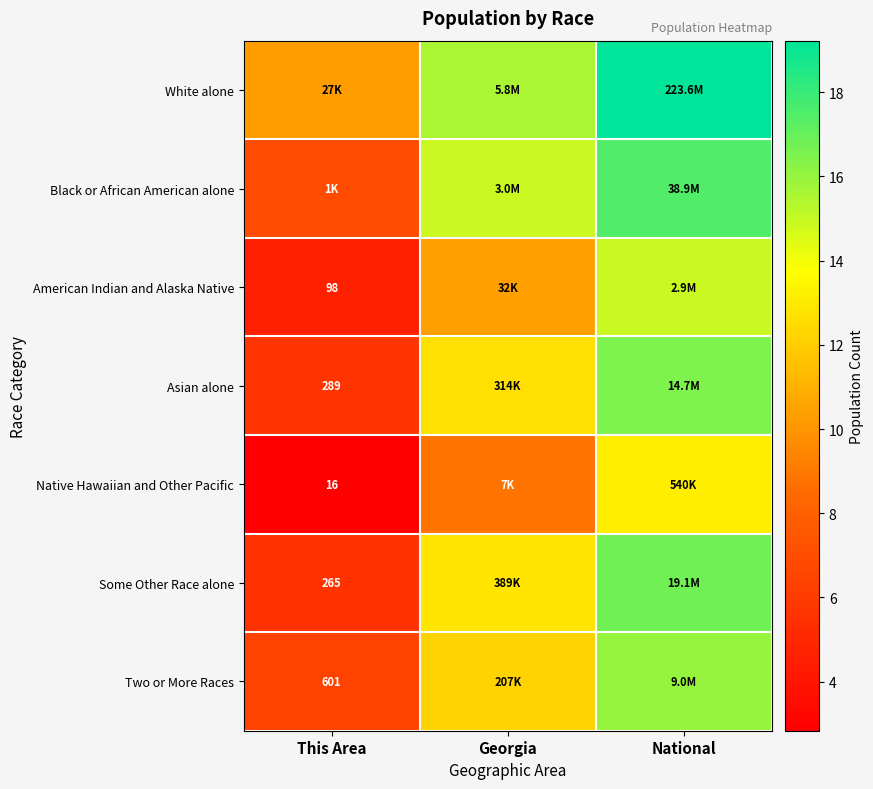

What is the difference between the second highest and minimum values in the Native Hawaiian and Other Pacific series?

6.0